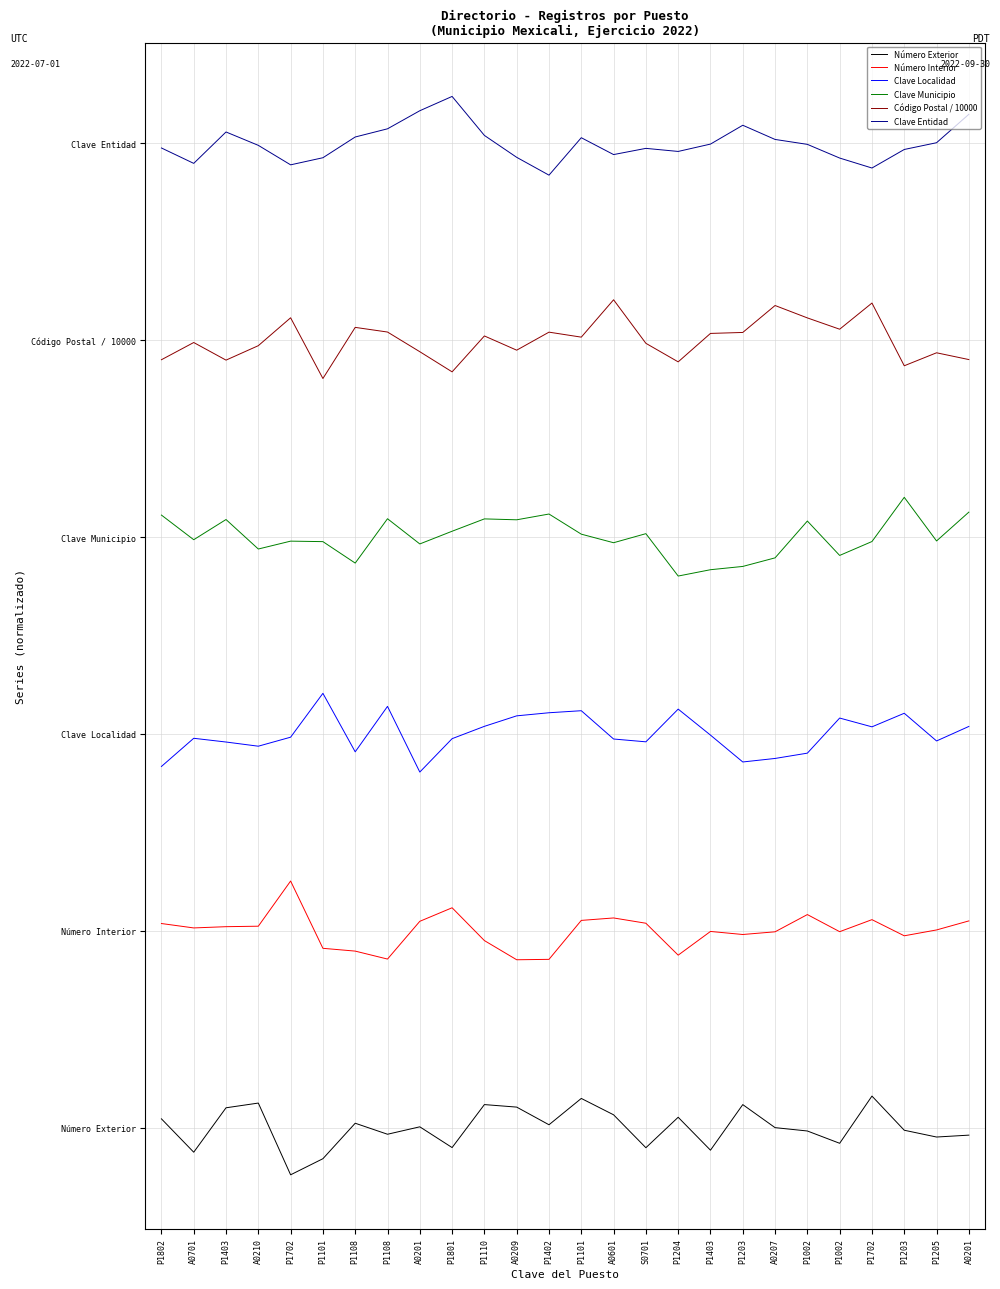

Which series has the largest total across all categories?

Clave Entidad